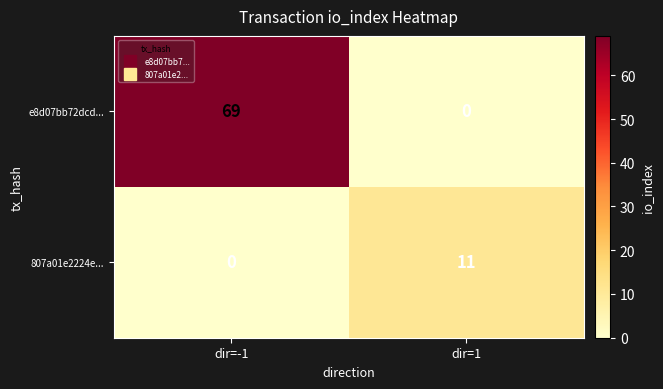

Is the value of e8d07bb72dcd... at dir=1 greater than the value of 807a01e2224e... at dir=1?

No